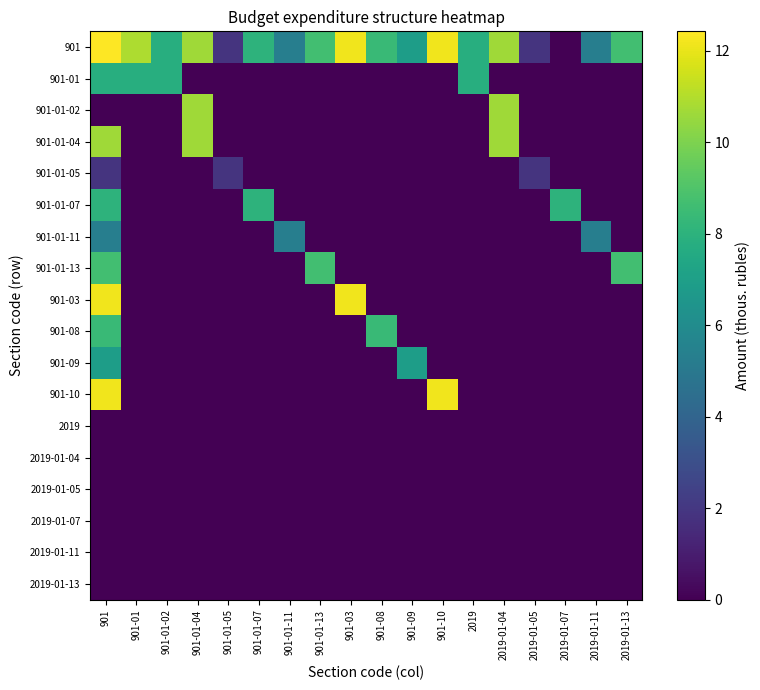

What is the maximum value shown in the chart?

12.4